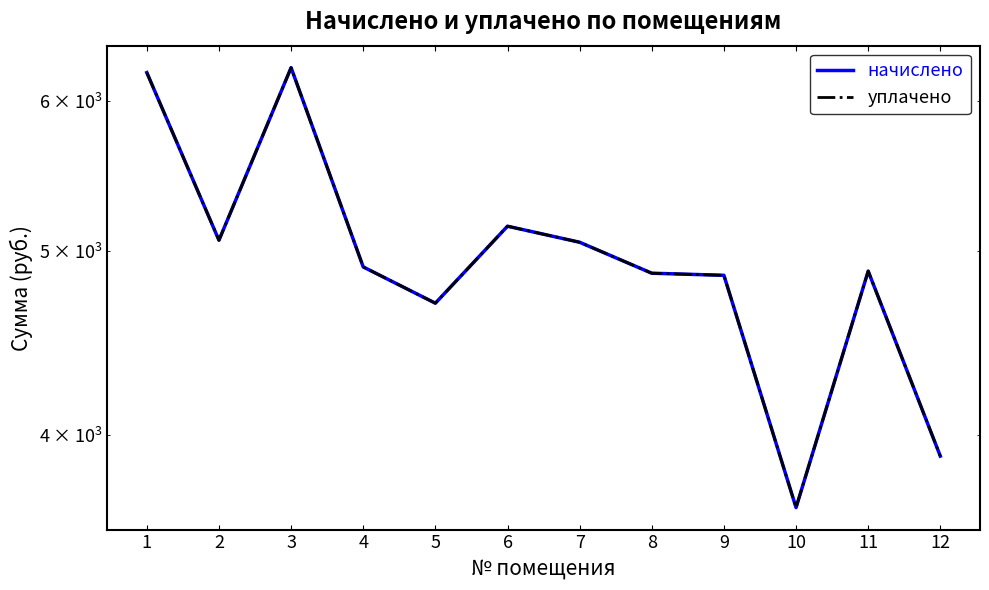

What are all the series names shown in the legend?

начислено, уплачено